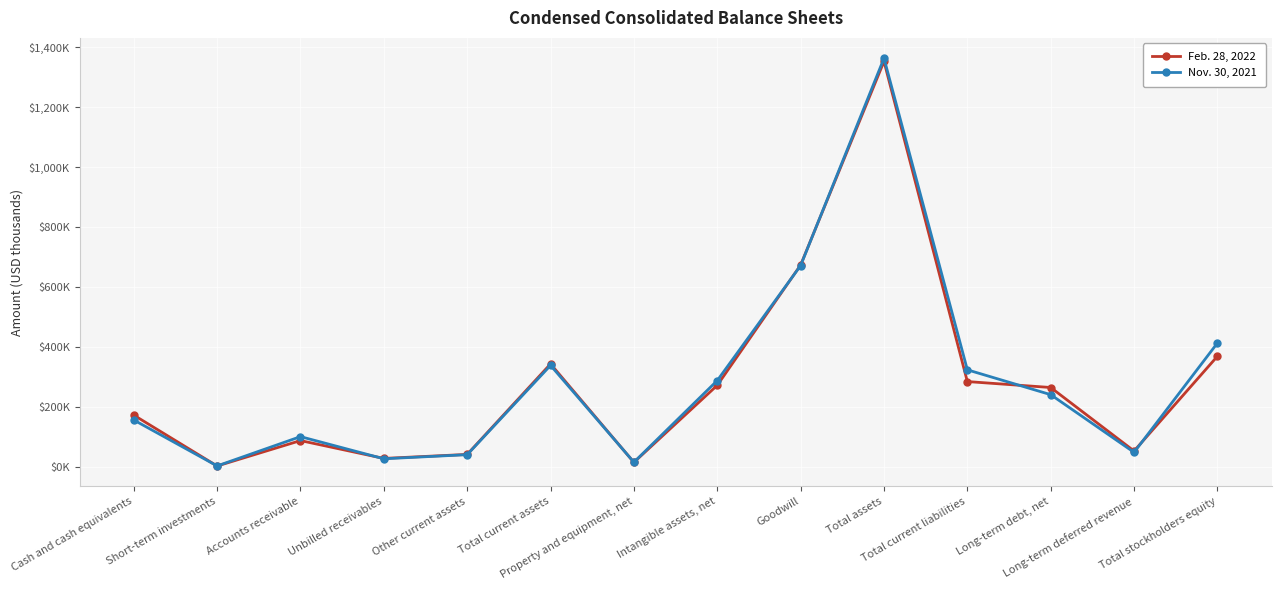

What is the difference between the highest and lowest values at Long-term debt, net?

23904